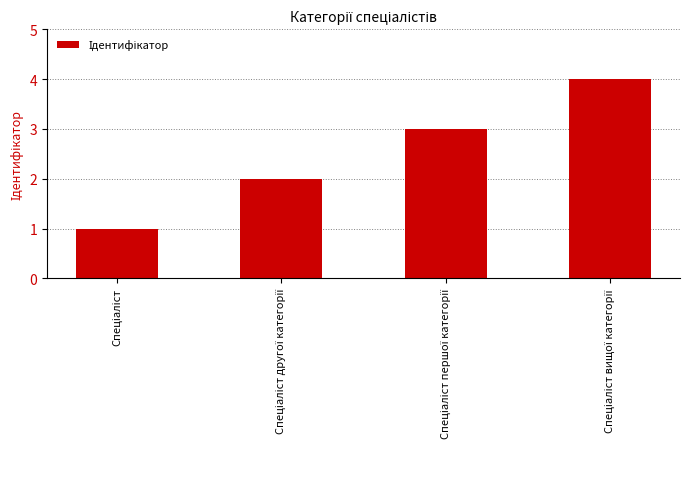

What is the maximum value shown in the chart?

4